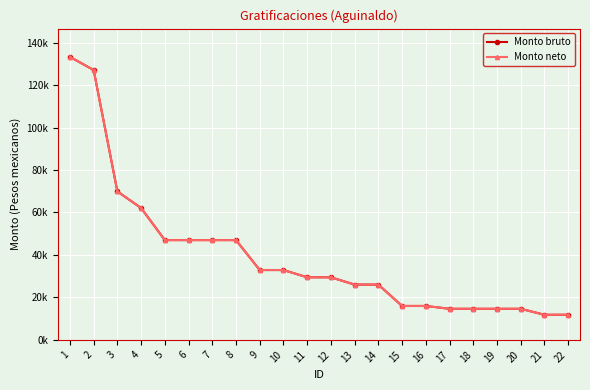

Does the chart have visible grid lines?

Yes